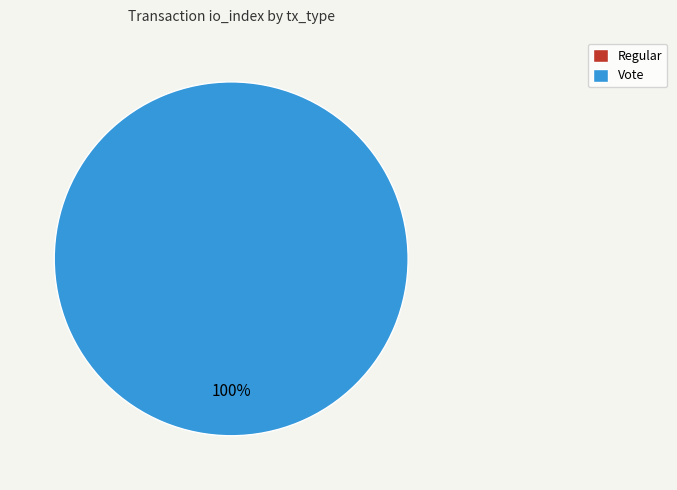

Count the number of slices in the pie.

2